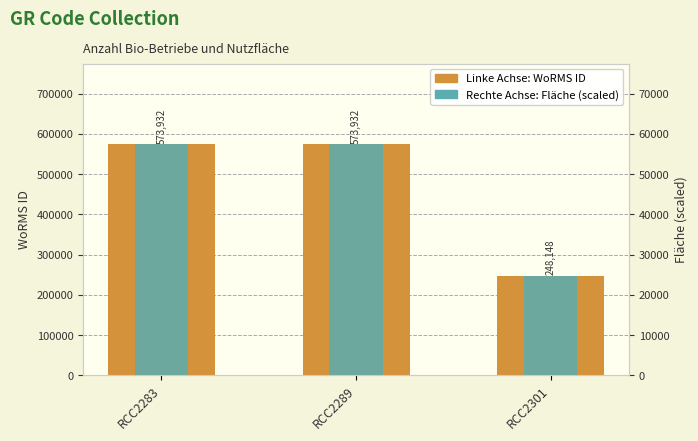

What is the value of the Rechte Achse: Fläche bar at the 2nd from the left?

57393.2